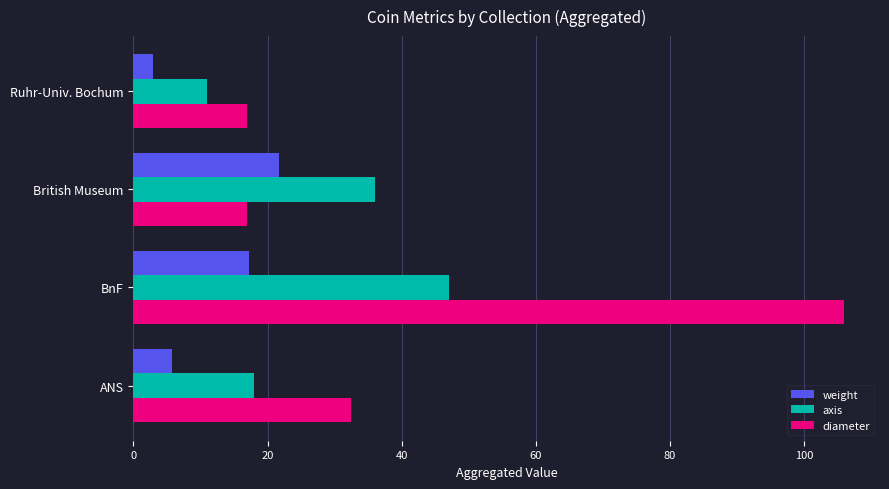

The value of axis at BnF is 82.6. True or false?

False